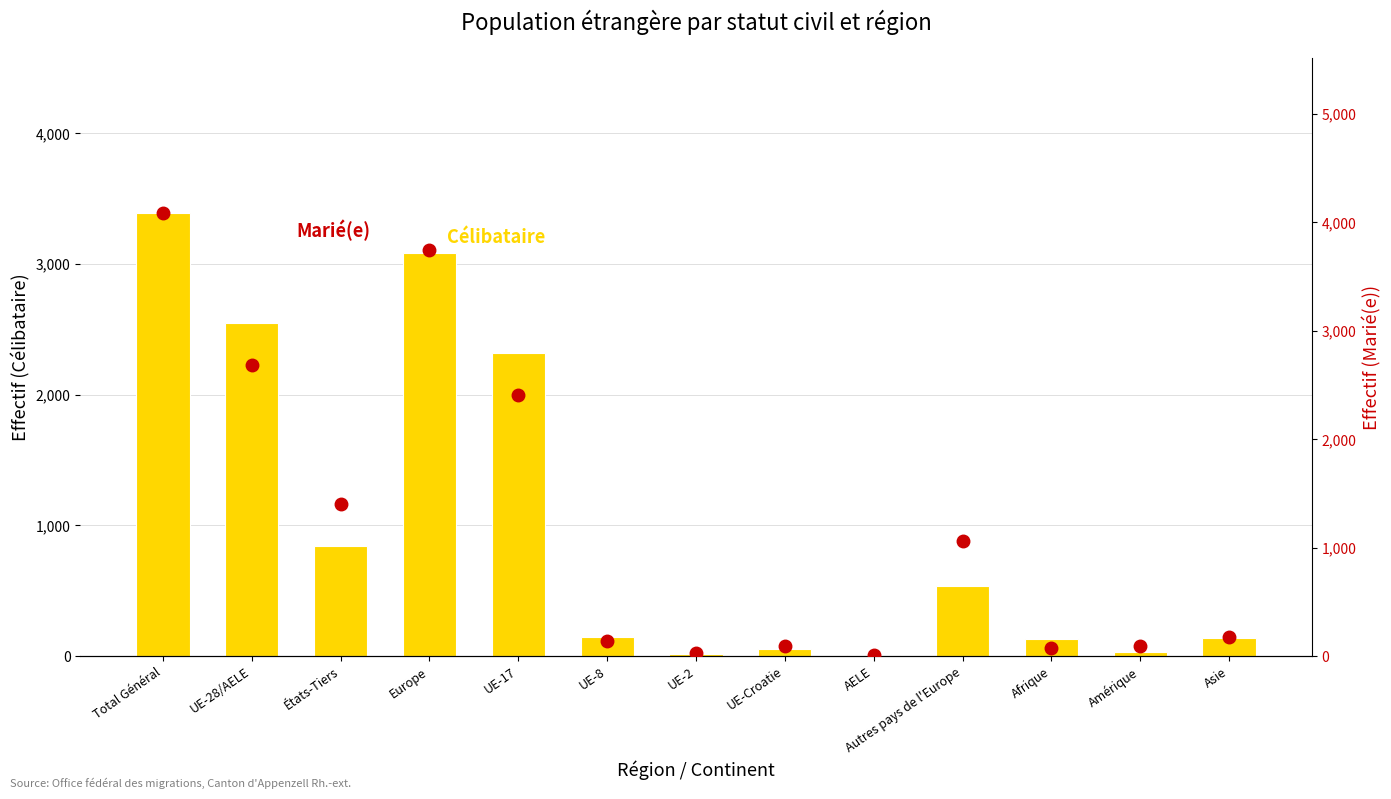

At which label is Marié(e) closest to 2048?

UE-17